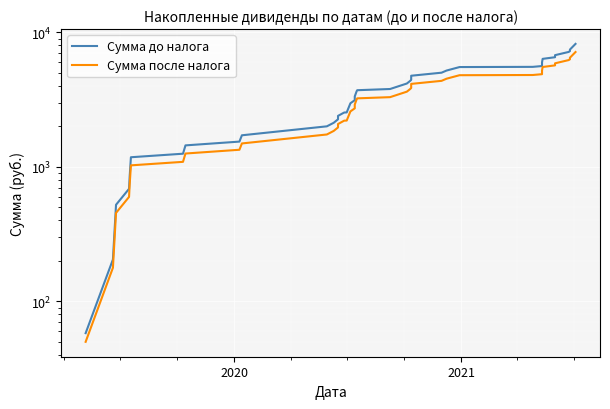

Reading left to right, transcribe all the data shown in this chart.

Сумма до налога: 58.0	204.8	522.7	687.1	847.5	1179.7	1253.3	1445.3	1541.9	1718.1	2003.0	2127.8	2259.1	2395.8	2537.8	2541.8	2973.0	3133.5	3343.9	3648.7	3718.3	3795.5	4169.5	4348.0	4437.3	4526.8	4764.3	5019.3	5206.0	5527.5	5546.1	5624.1	5986.6	6360.6	6541.9	6775.8	7161.3	7261.3	7456.3	8219.5
Сумма после налога: 50.0	177.8	454.7	598.1	737.5	1026.7	1090.3	1257.3	1340.9	1494.1	1741.9	1850.7	1965.0	2083.8	2207.8	2210.8	2586.0	2725.5	2908.9	3173.7	3234.3	3301.5	3626.5	3782.0	3859.3	3936.8	4143.3	4365.3	4528.0	4807.5	4824.1	4892.1	5207.6	5532.6	5689.9	5893.8	6229.3	6316.3	6486.3	7150.5